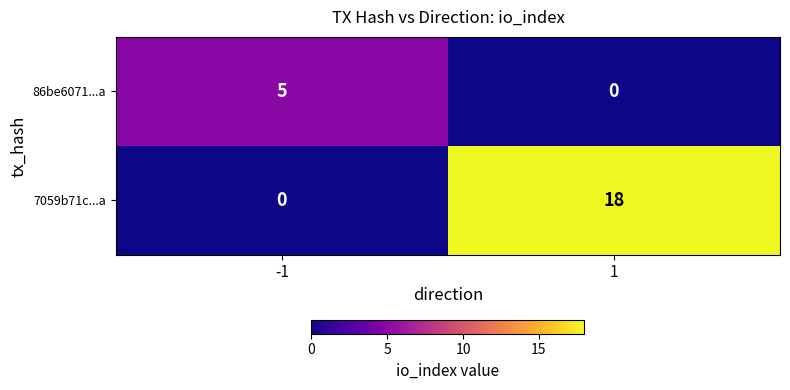

Which category has the highest value across all series?

1